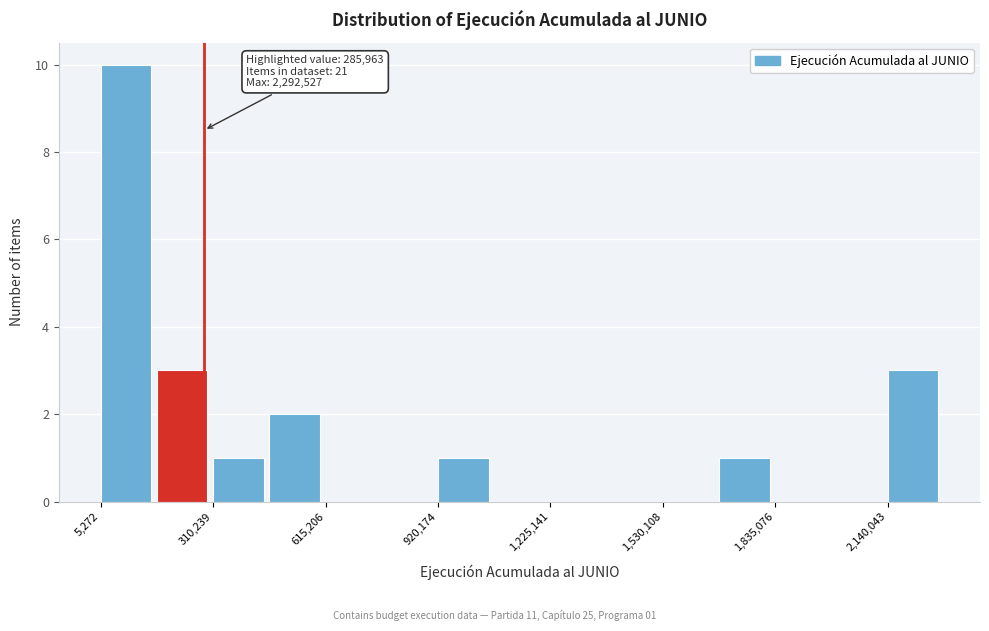

Around what value on the x-axis is the tallest bar? Give the approximate position of its centre, as read against the axis.

50000